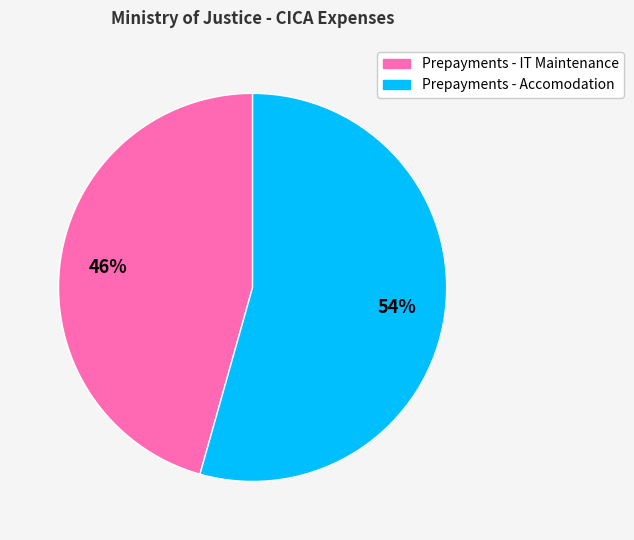

How many segments does this pie chart have?

2